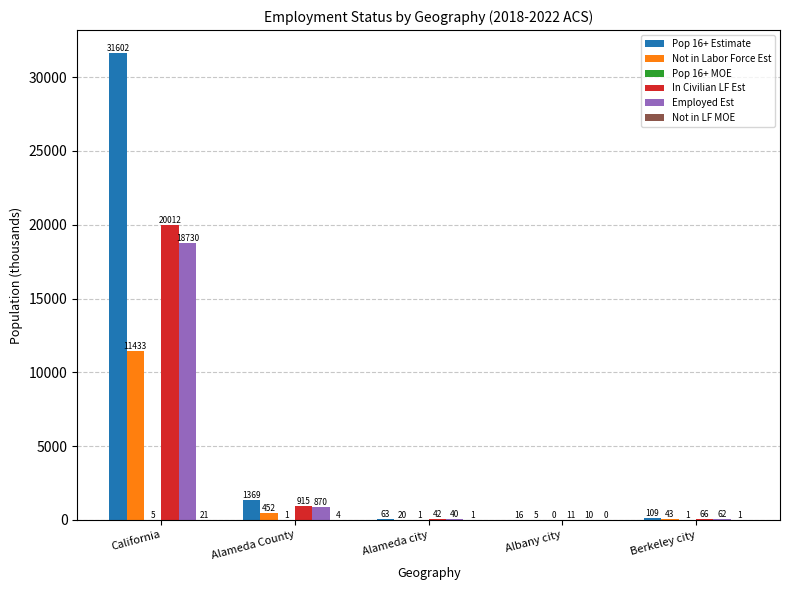

The Not in Labor Force Est series shows 19.9 at Alameda city. True or false?

True